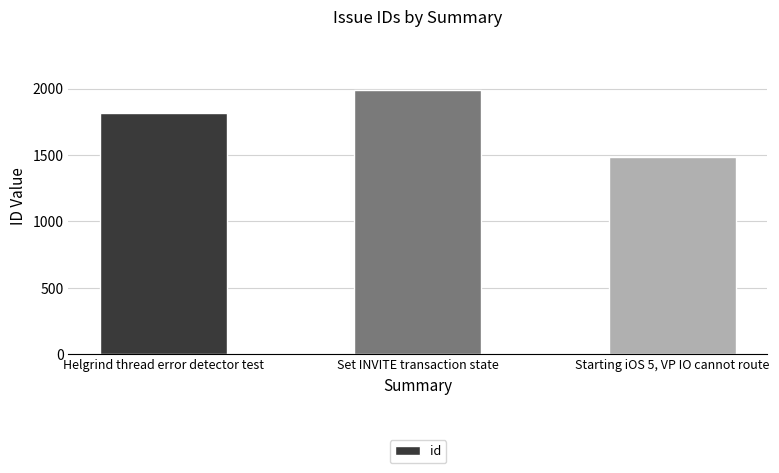

Reading left to right, what are all the values shown in this chart?

1820	1992	1486